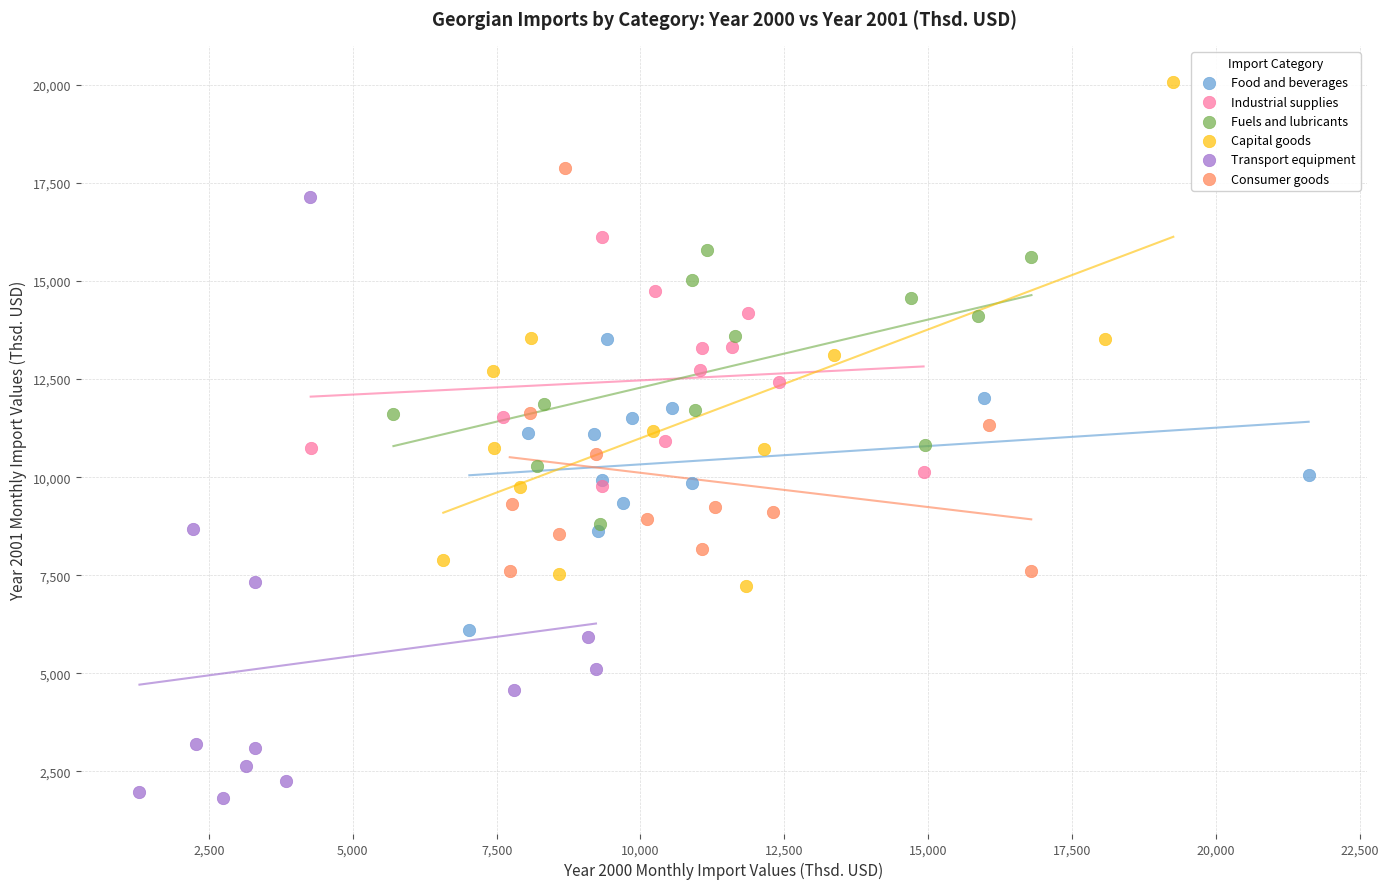

Which series has the widest spread of Y values?

Transport equipment